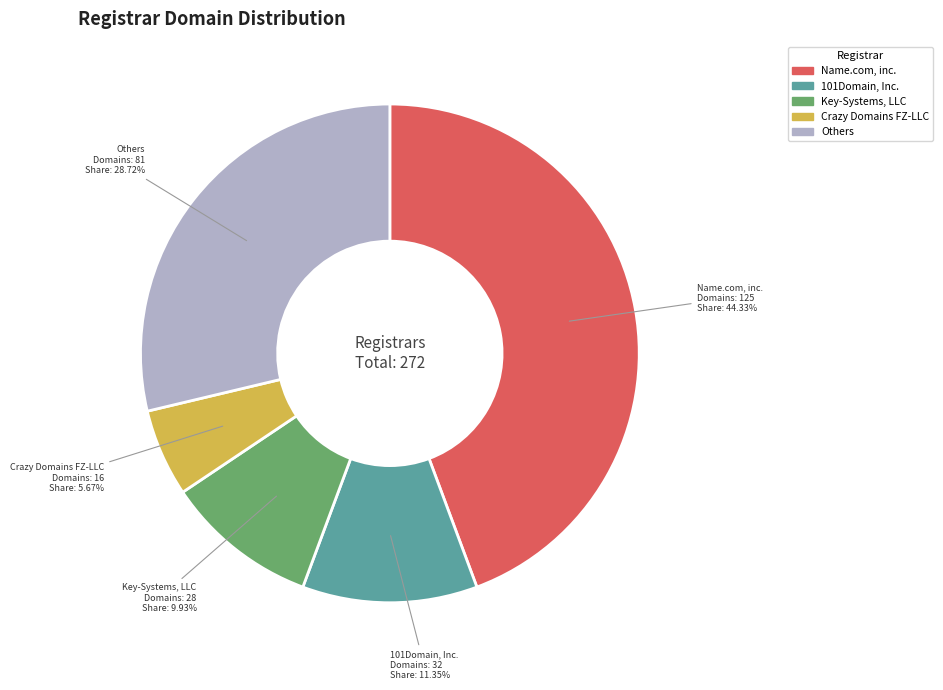

Is there any slice that represents more than half of the pie?

No